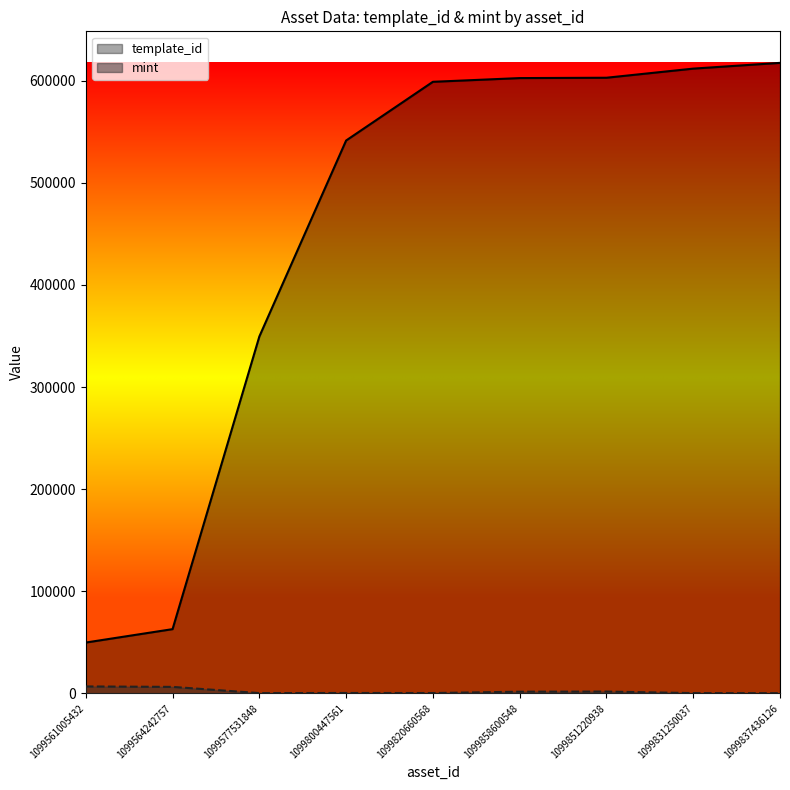

What is the difference between the template_id values at 1099851220938 and 1099577531848?

253418